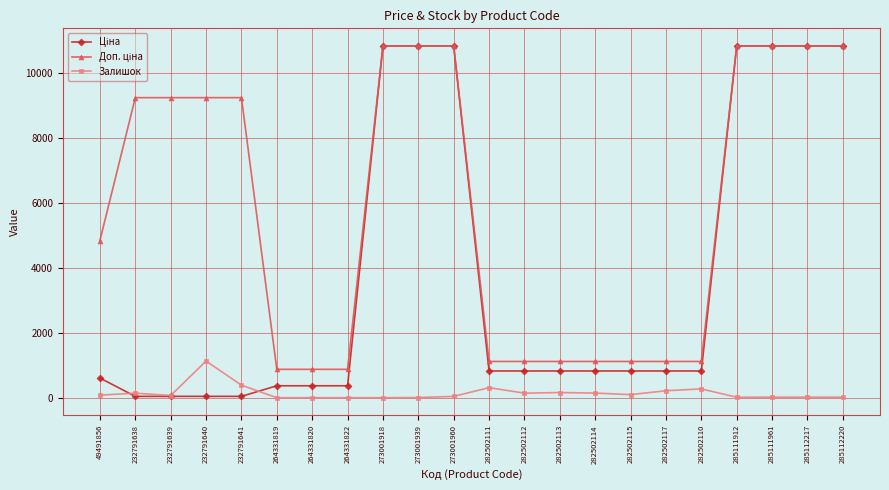

How many data points in Залишок are less than 78?

11